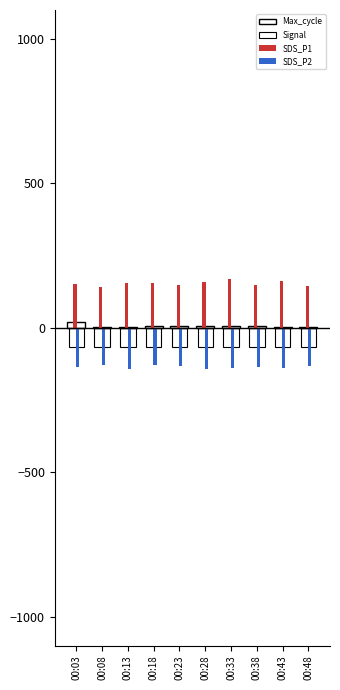

What is the difference between the SDS_P1 values at 00:13 and 00:38?

7.0